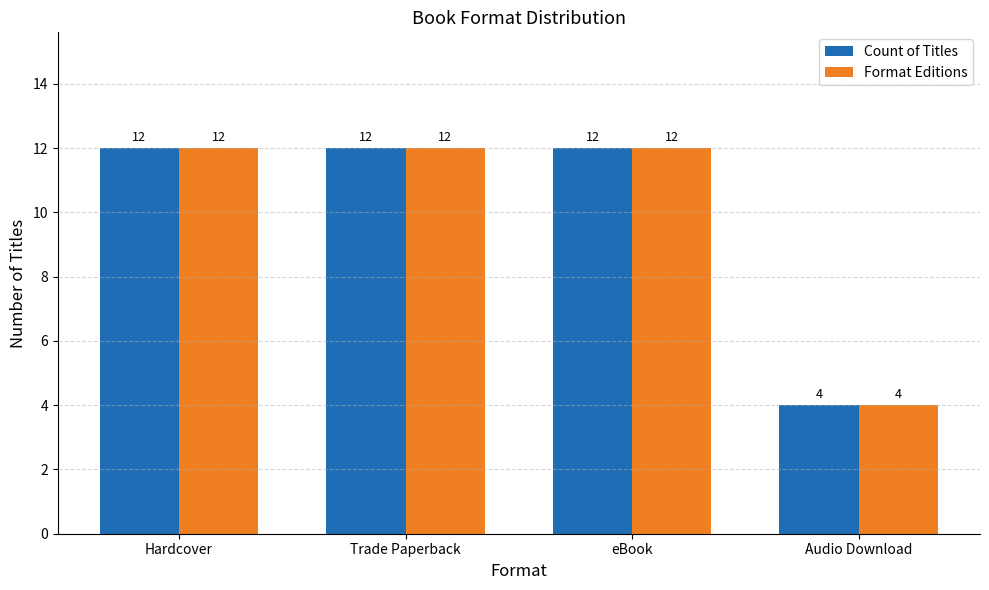

Are the bars grouped side by side (vs. stacked)?

Yes